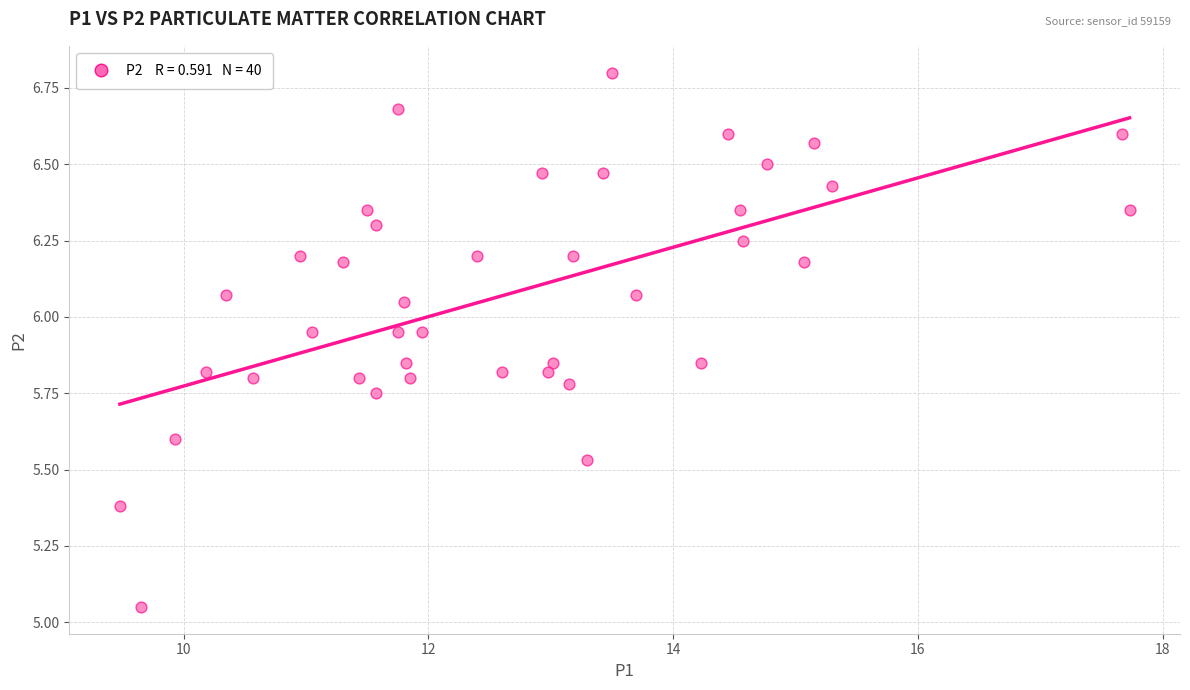

What is the range of X values (max minus min)?

8.2